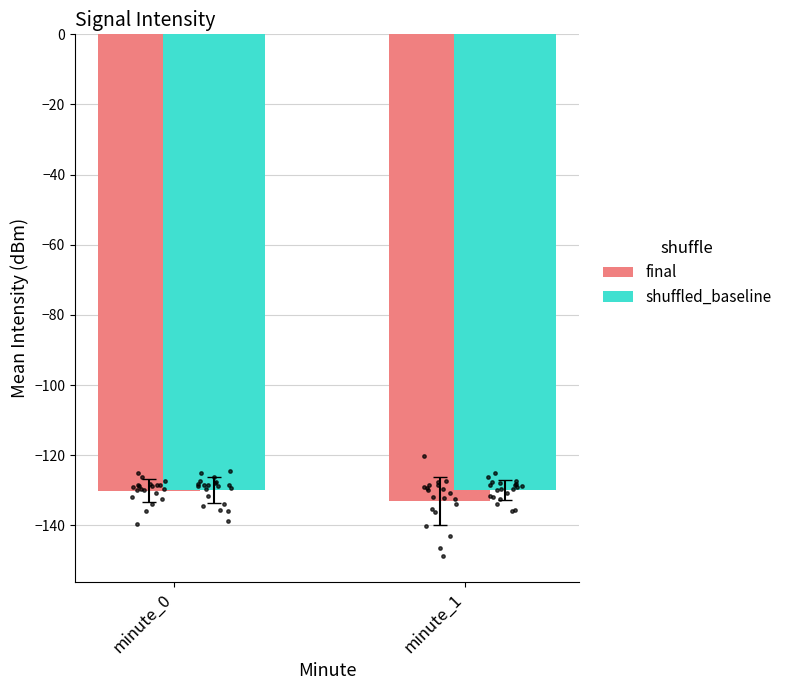

Which series has the largest Y range (max minus min)?

final